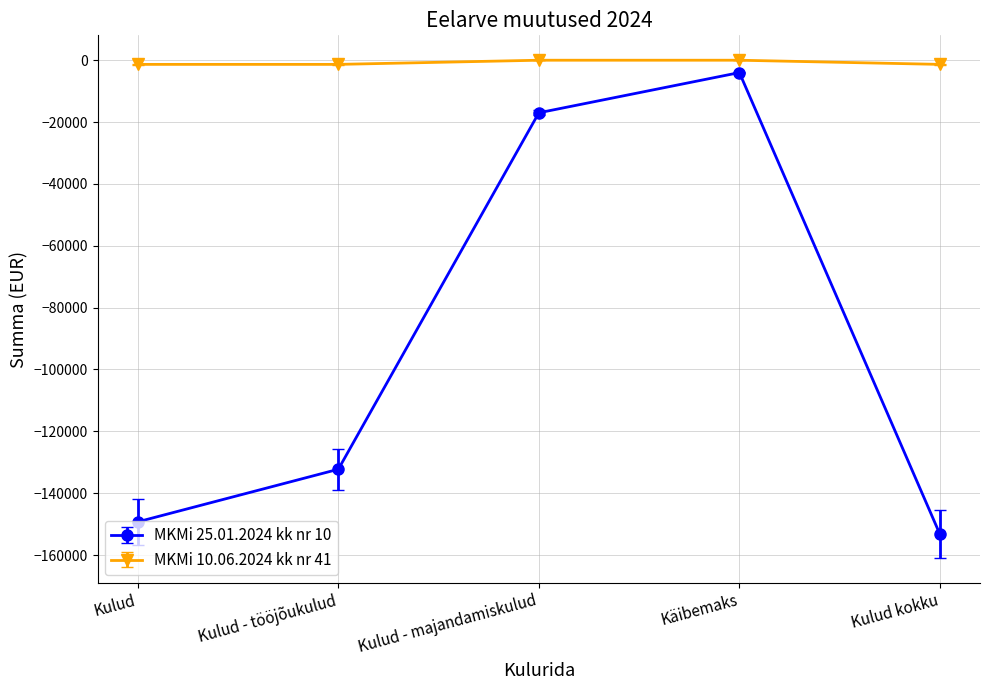

True or false: MKMi 25.01.2024 kk nr 10 and MKMi 10.06.2024 kk nr 41 intersect in this chart.

False